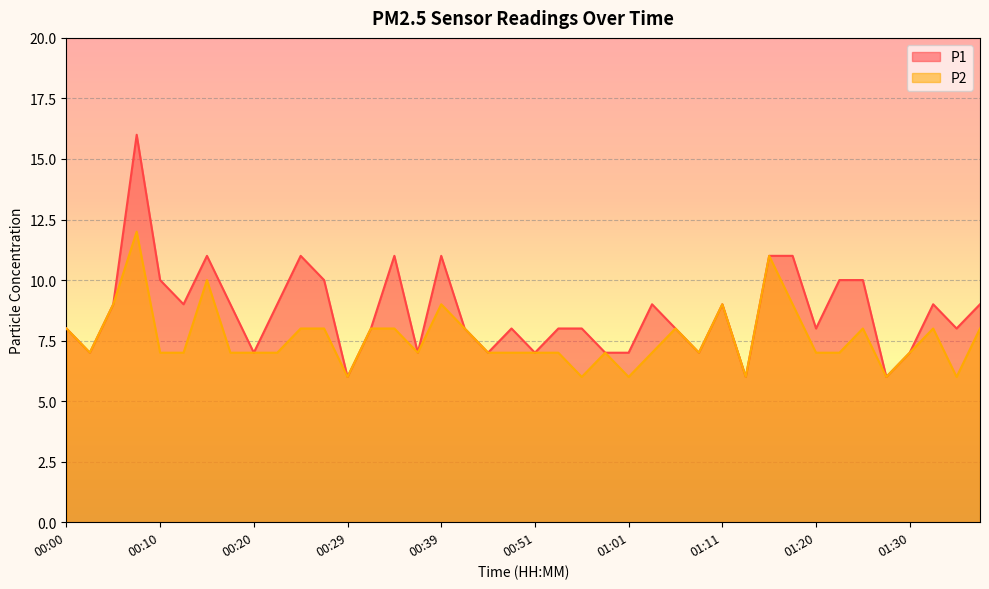

Between 01:03 and 00:15, which is larger?

00:15